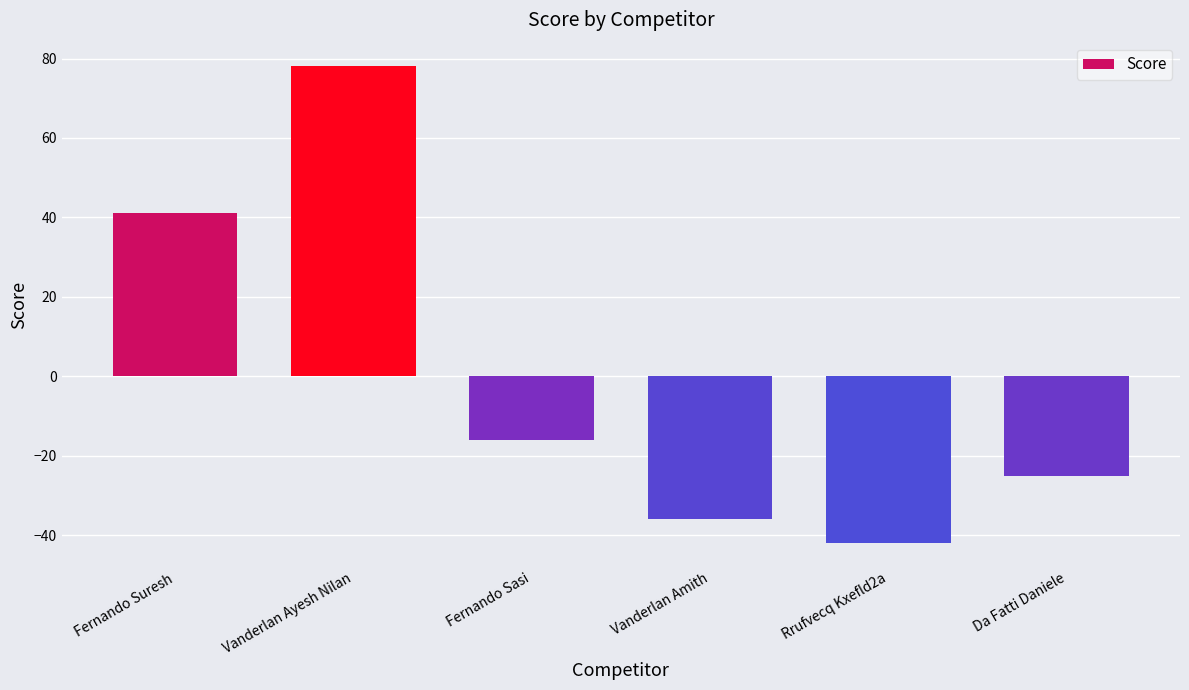

How many positive values are there?

2